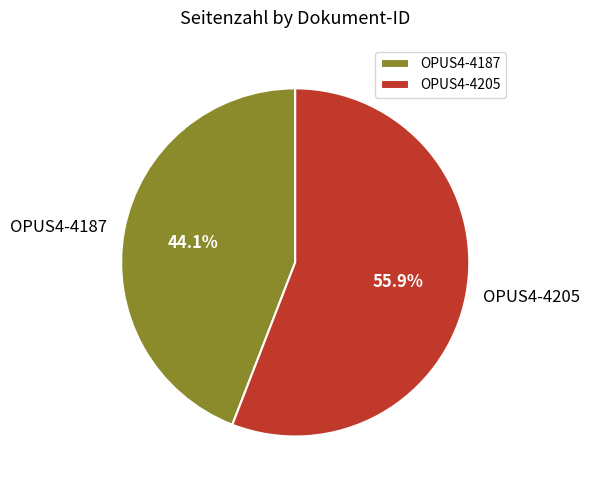

How many slices are in this pie chart?

2